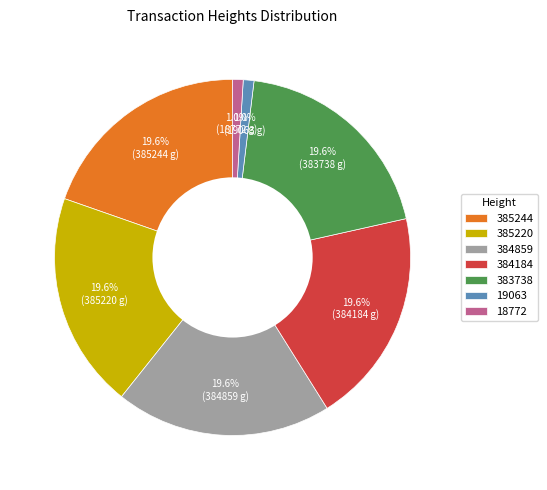

Do 383738 and 19063 together represent more than half of the pie?

No